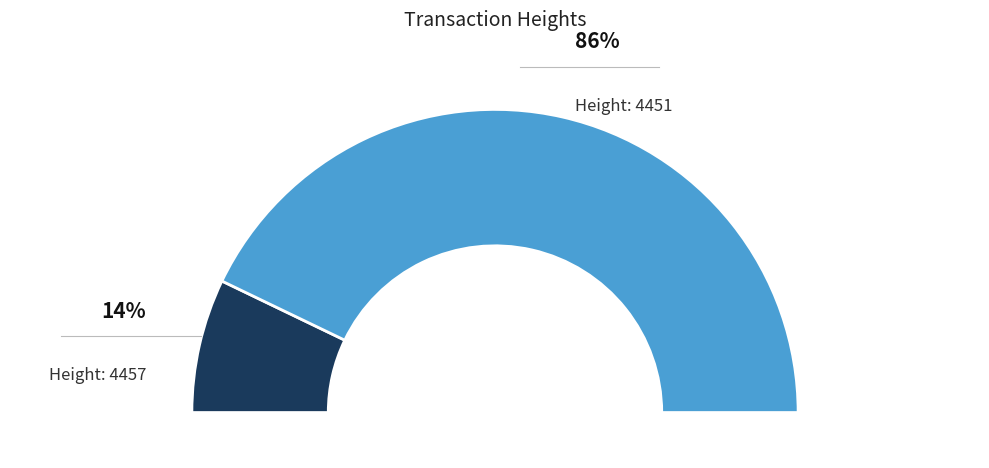

How many segments does this pie chart have?

2